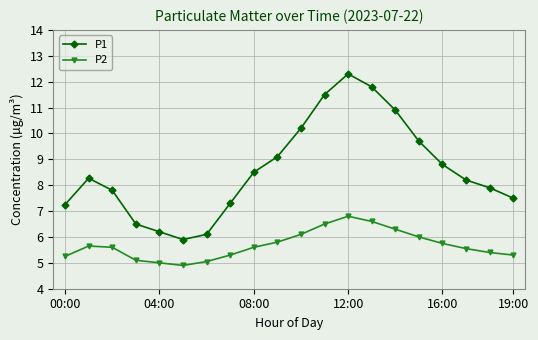

What is the value of the P2 point at the 2nd from the left?

5.7